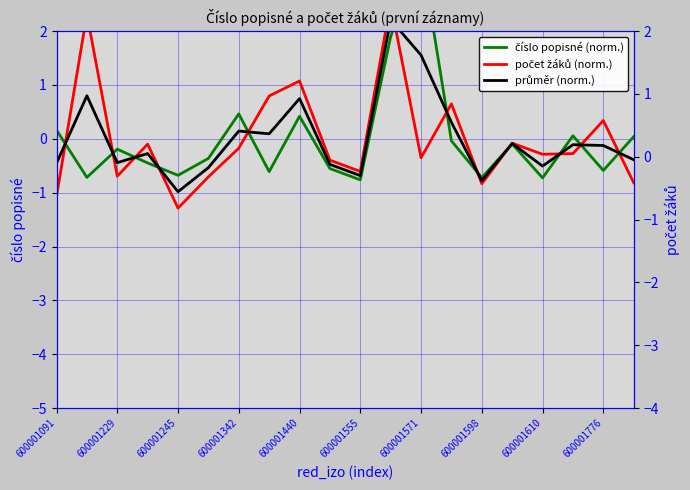

What is the total value across all series at 19?

-1.2